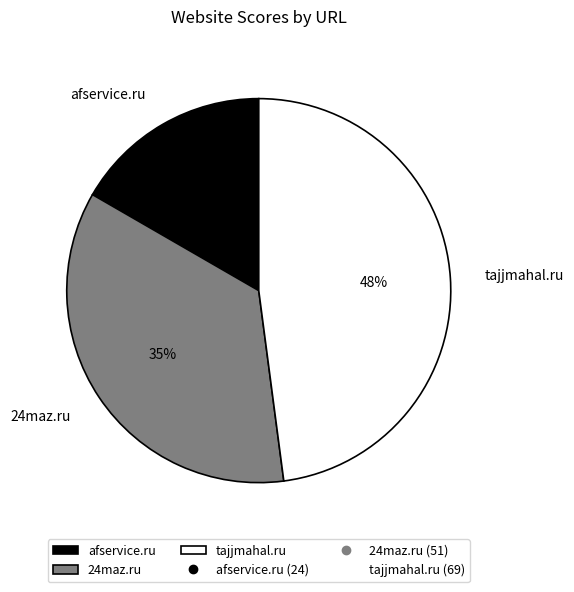

What is the ratio of the value at afservice.ru to the value at 24maz.ru?

0.5